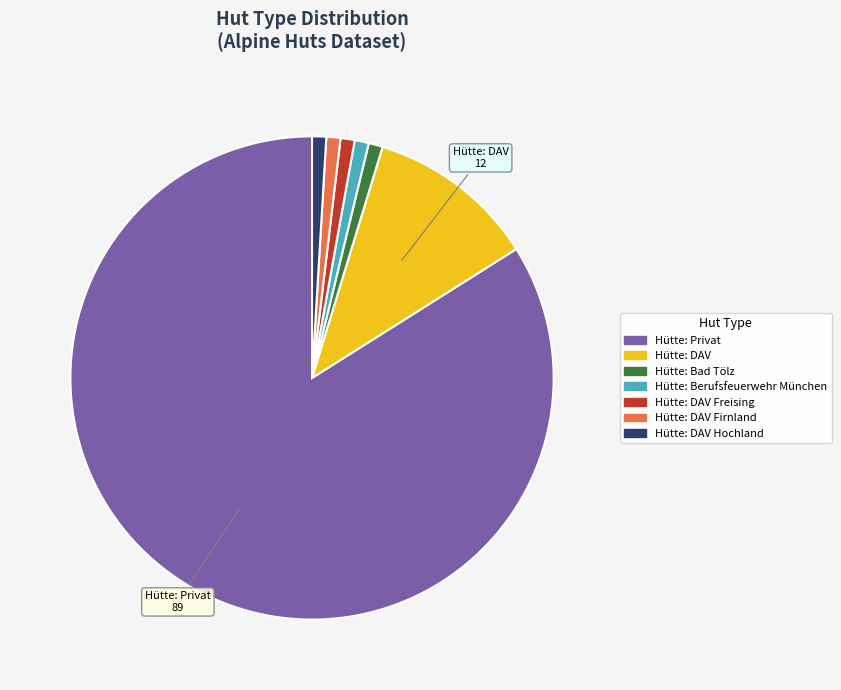

Do Hütte: DAV Hochland and Hütte: Bad Tölz together represent more than half of the pie?

No